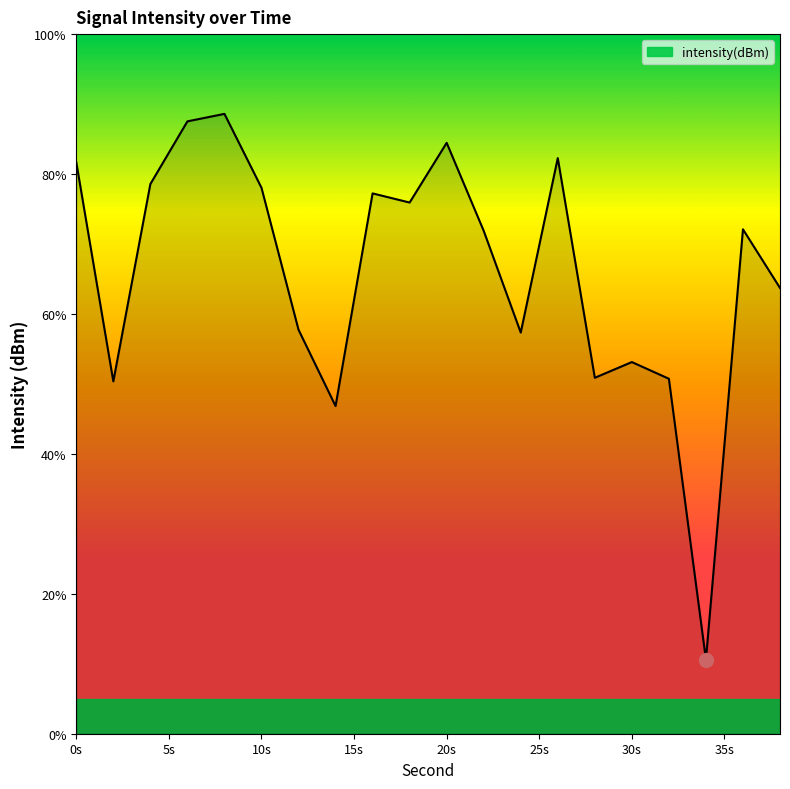

What is the greatest value displayed?

88.6